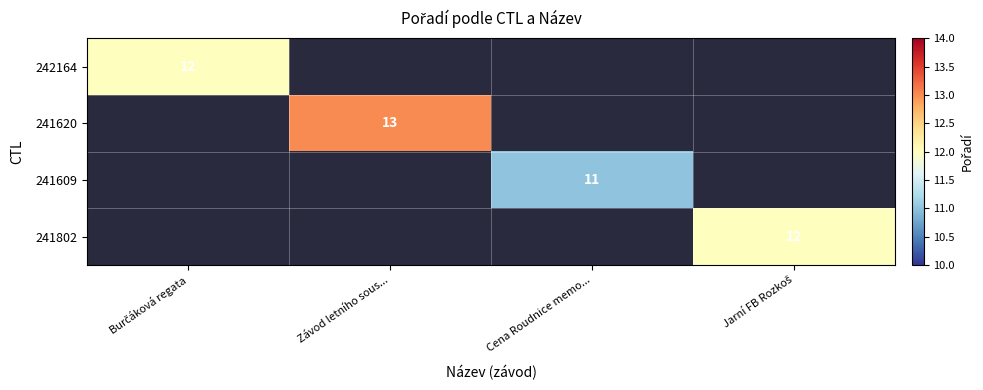

What is the smallest value displayed?

11.0